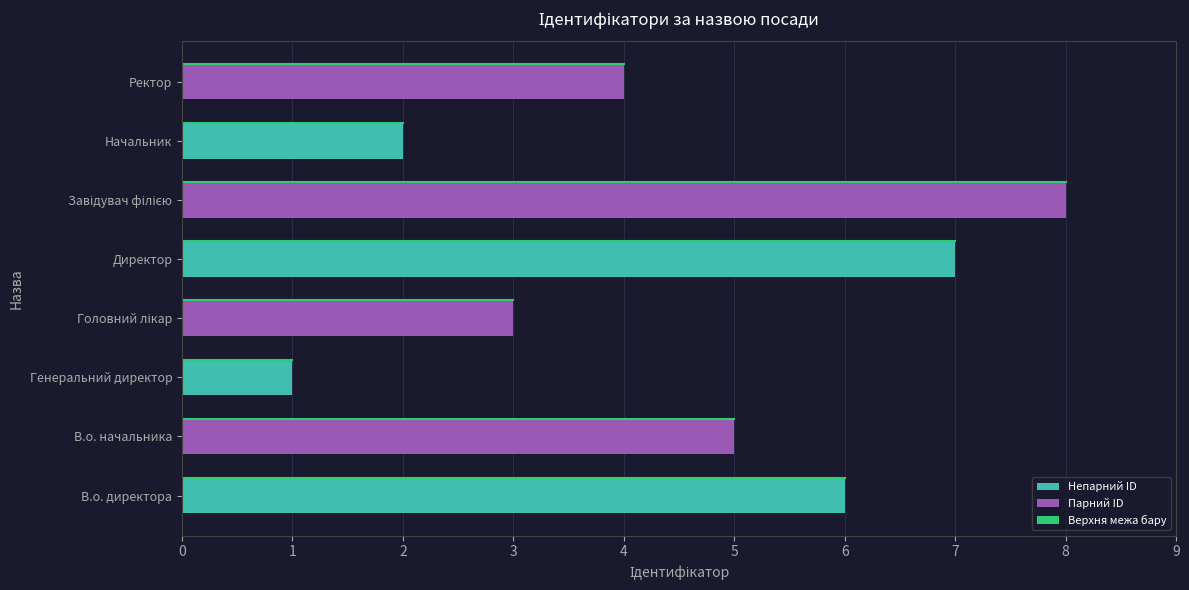

What is the maximum value shown in the chart?

8